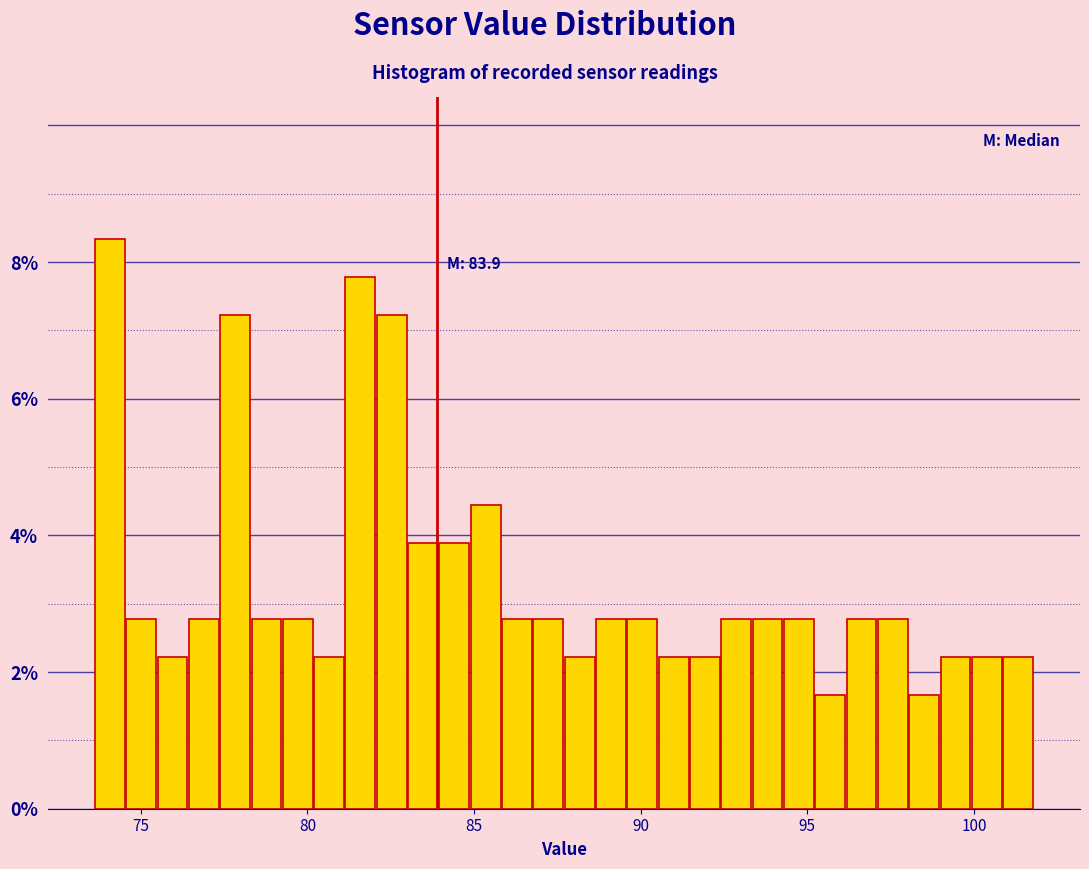

Read against the x-axis, roughly where is the centre of the tallest bar?

74.0